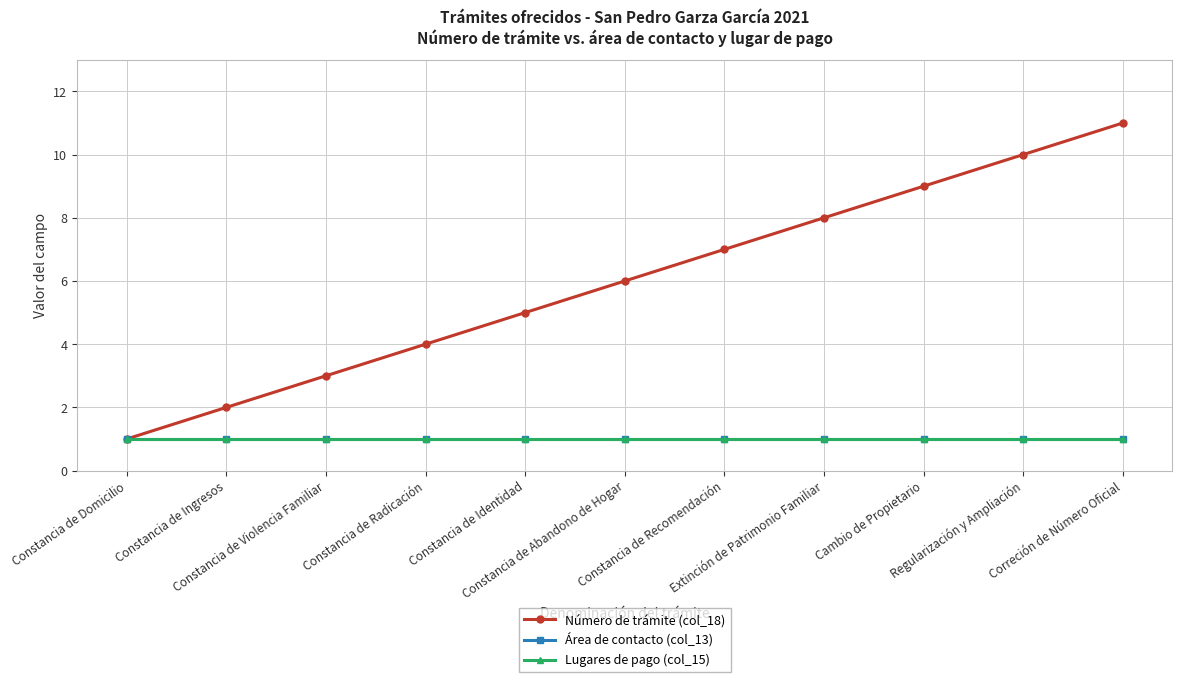

At how many categories does at least one series exceed 1?

10